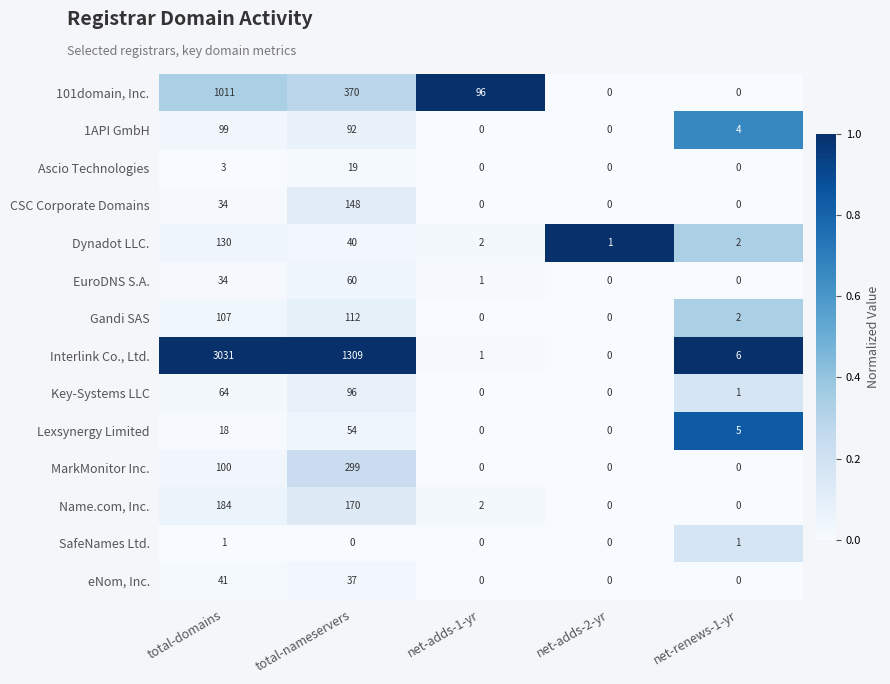

What is the maximum value shown in the chart?

3031